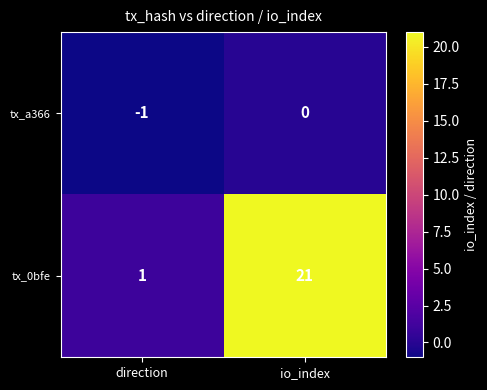

At which label is tx_0bfe closest to 11?

direction